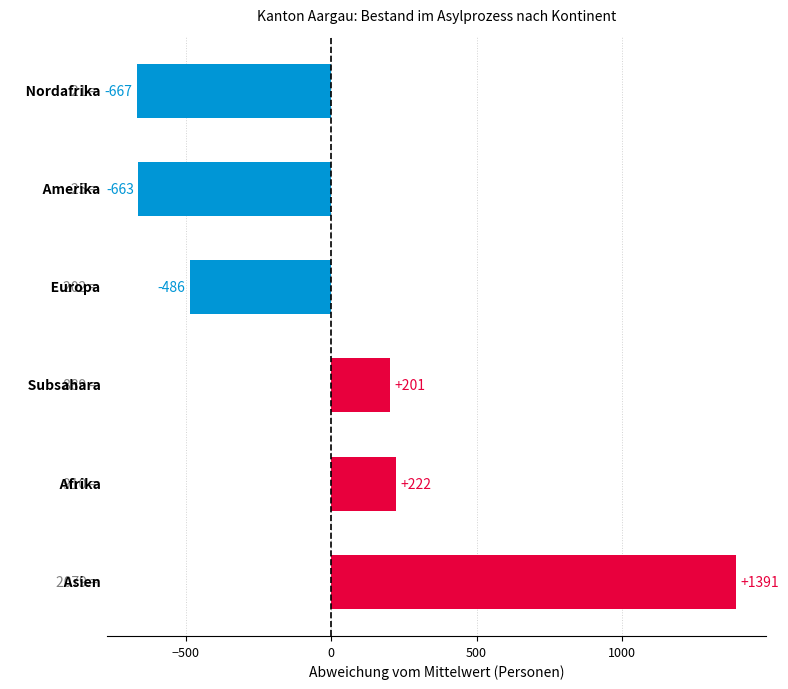

What is the difference between the maximum and minimum values?

2058.0